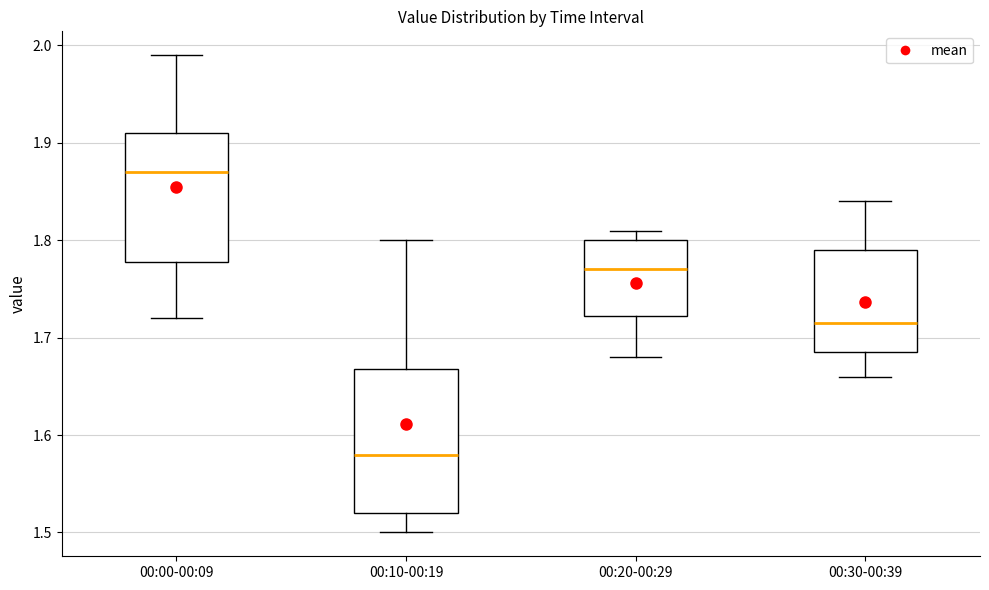

Where does the median line of the box for 00:10-00:19 sit on the y-axis? The values are not printed on the chart, so give them approximately, as read against the axis.

1.58